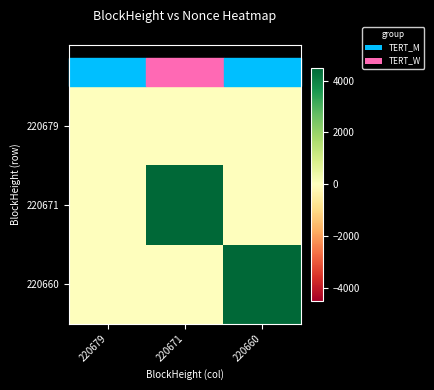

Which has a higher value, 220671 or 220679?

220671